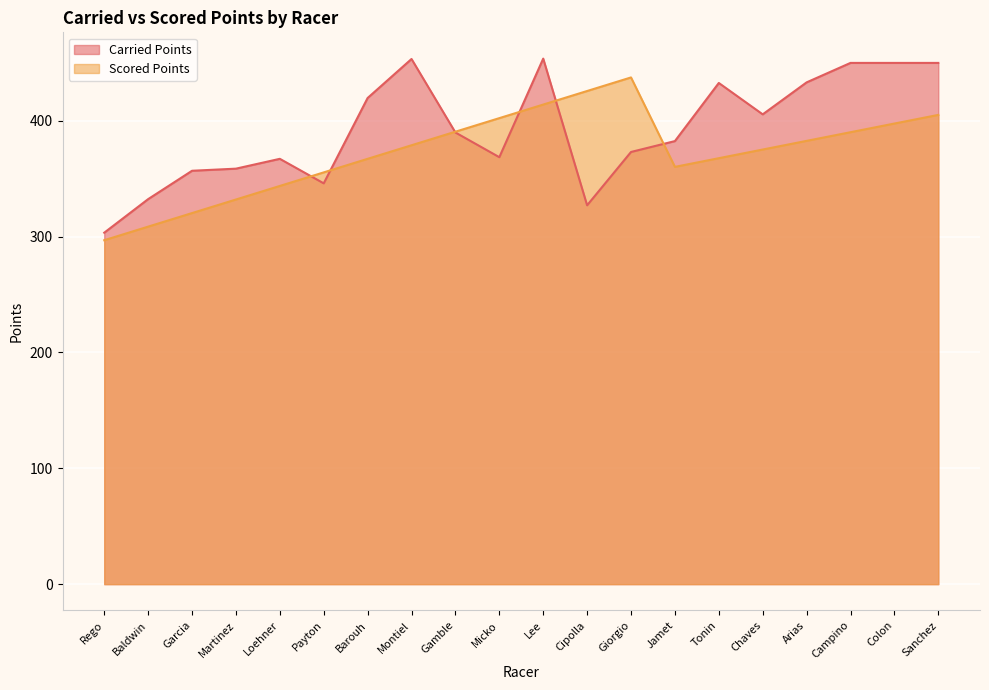

The Carried Points series shows 242.5 at Tonin. True or false?

False